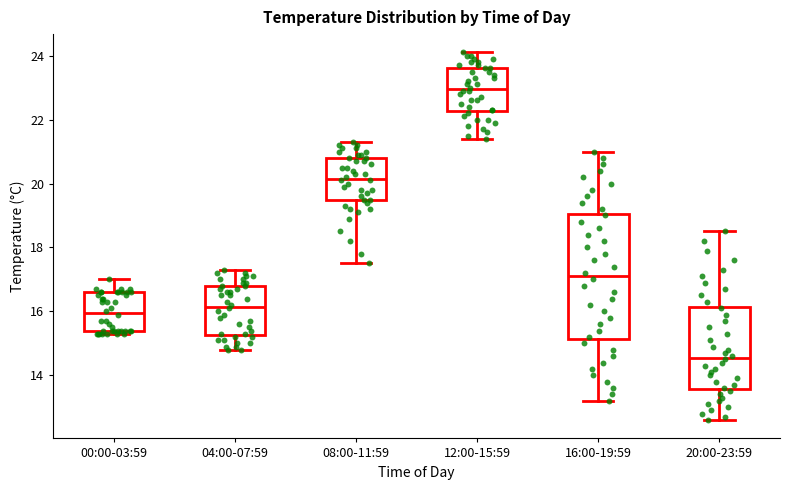

Reading left to right, read every box against the y-axis: the position of its median line, the range the box covers, and the ends of its whiskers. The values are not printed on the chart, so give them approximately, as read against the axis.

00:00-03:59: median 16.0, box 15.4 to 16.6, whiskers 15.4 (just below the box's lower edge) to 17.0
04:00-07:59: median 16.2, box 15.2 to 16.8, whiskers 14.8 to 17.4
08:00-11:59: median 20.2, box 19.4 to 20.8, whiskers 17.6 to 21.4
12:00-15:59: median 23.0, box 22.2 to 23.6, whiskers 21.4 to 24.2
16:00-19:59: median 17.2, box 15.2 to 19.0, whiskers 13.2 to 21.0
20:00-23:59: median 14.6, box 13.6 to 16.2, whiskers 12.6 to 18.6